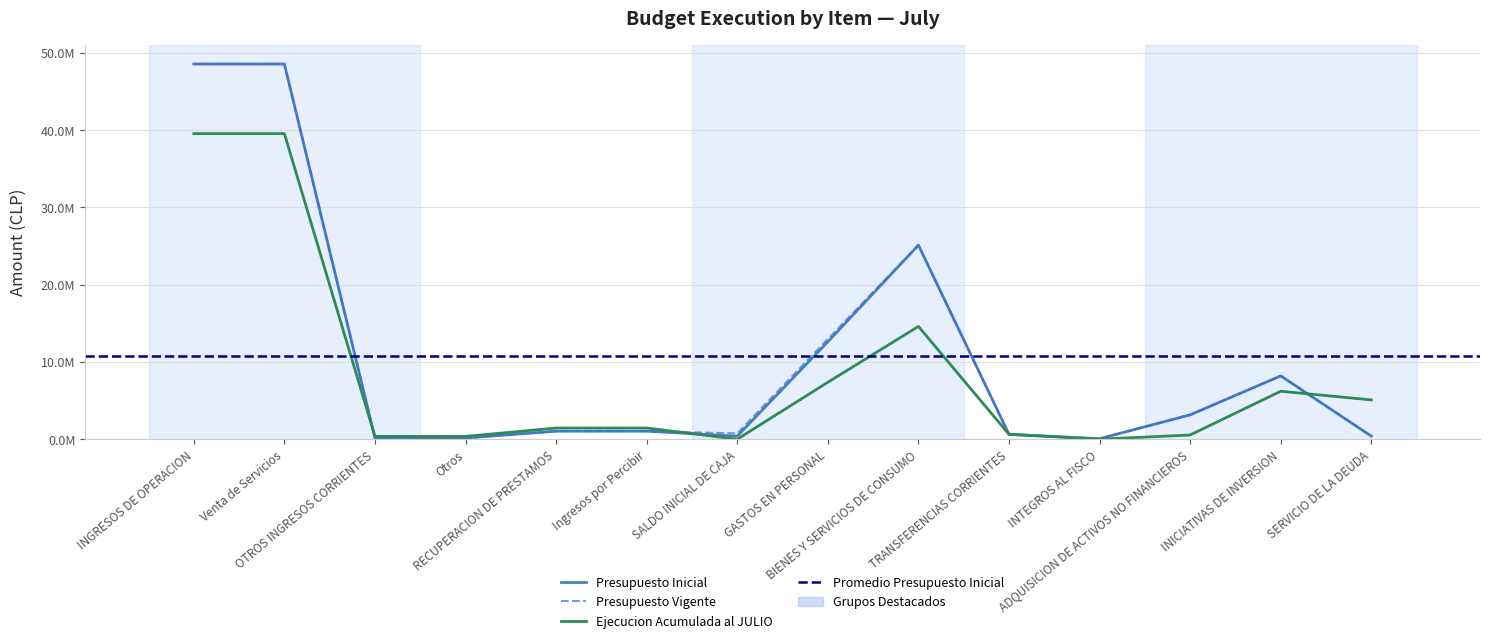

What are all the series names shown in the legend?

Presupuesto Inicial, Presupuesto Vigente, Ejecucion Acumulada al JULIO